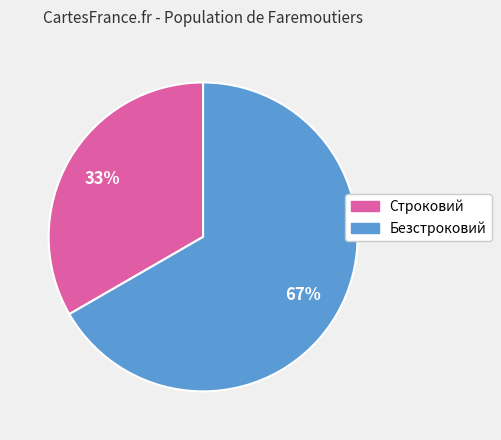

Which category has the biggest portion of the pie?

Безстроковий